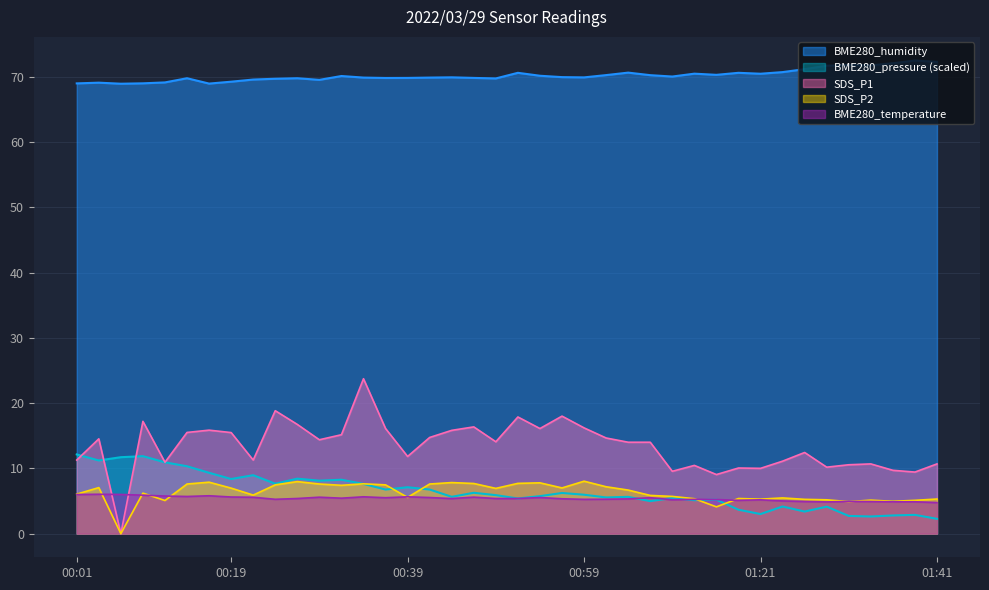

What position from the right is 00:36?

26